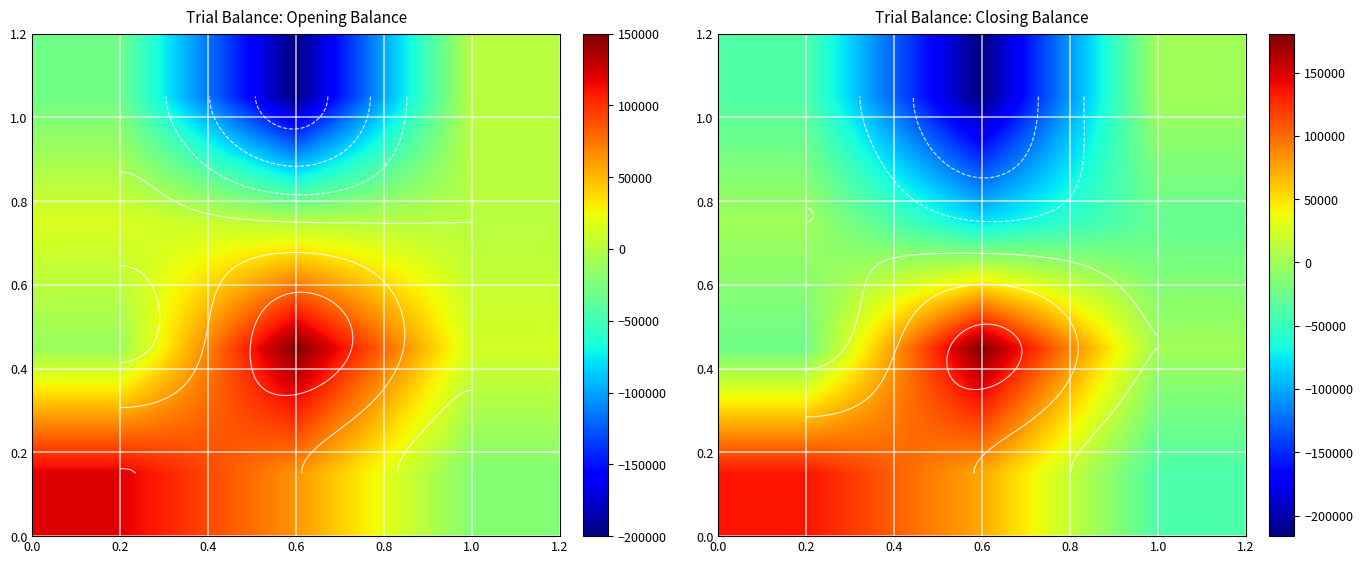

Between 1.0 and 0.6, which is larger?

0.6